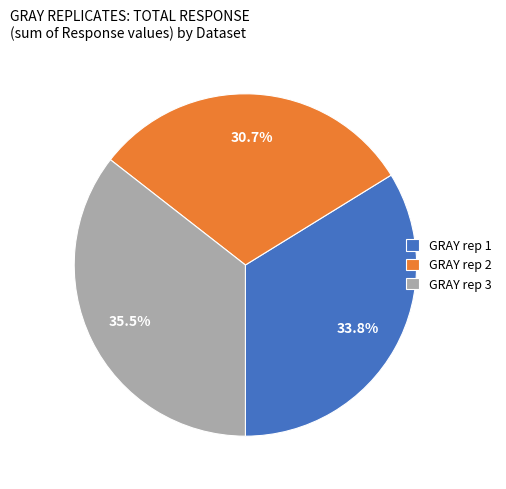

Combined, what portion of the pie is GRAY rep 1 and GRAY rep 2?

64.5%